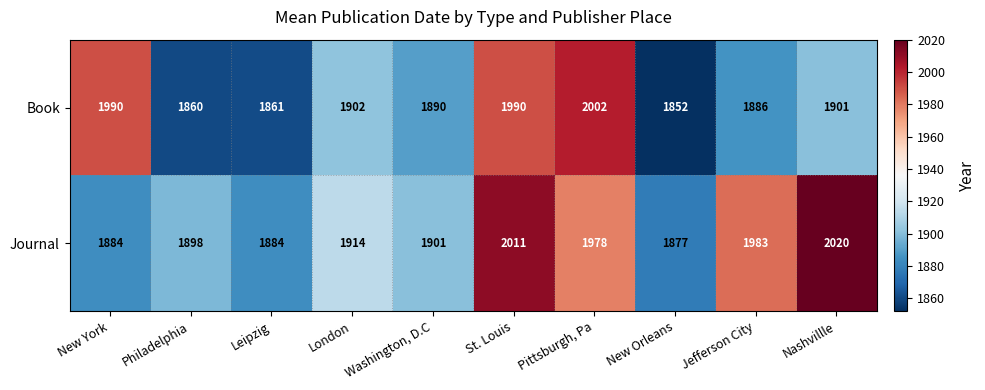

What is the average value of the Journal series?

1935